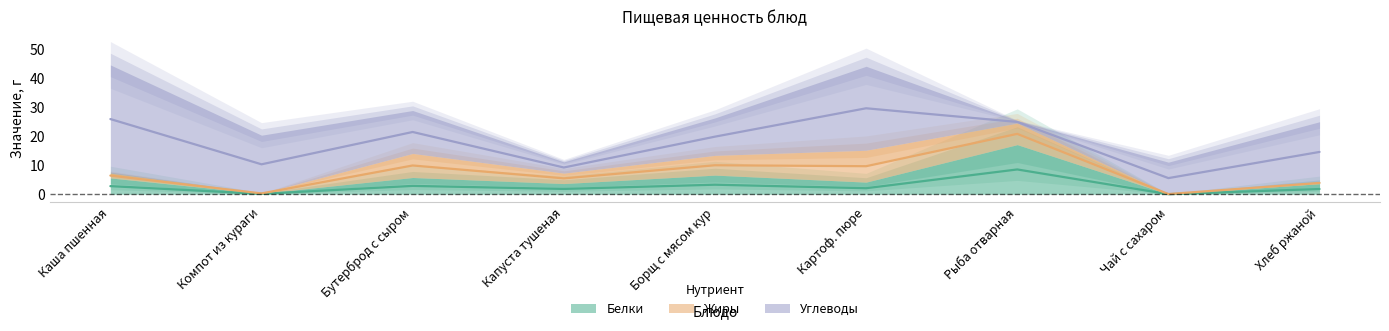

How many lines are shown in the chart?

3